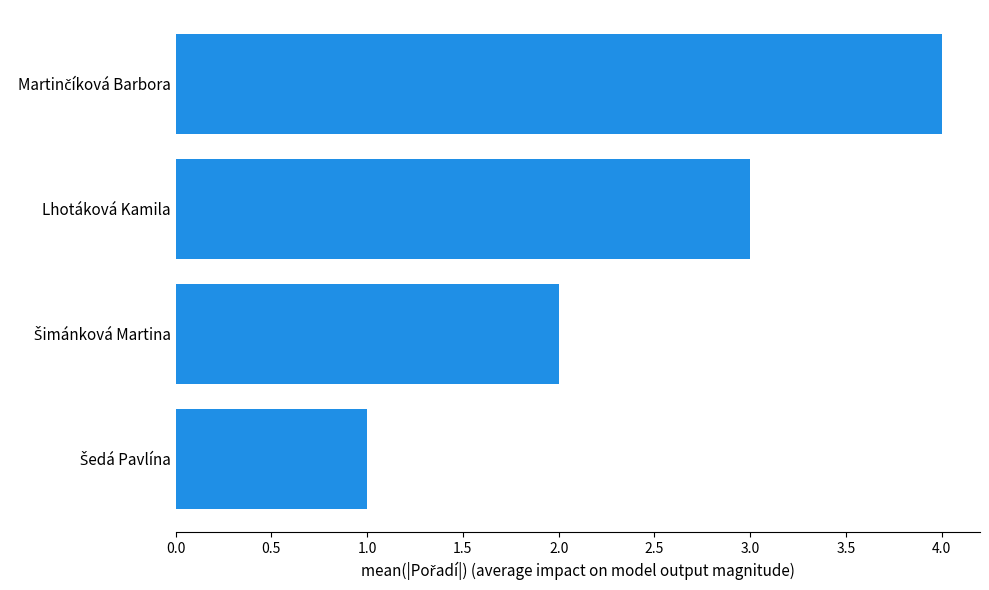

How many bars are there in total?

4